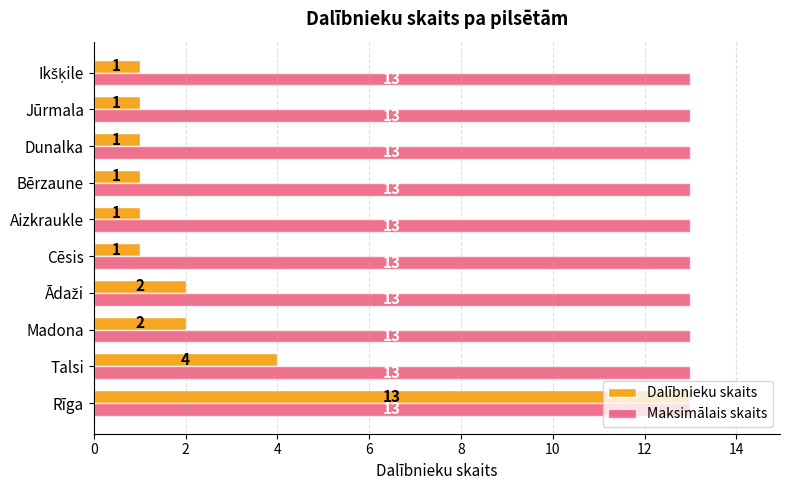

What is the difference between the highest and lowest values at Talsi?

9